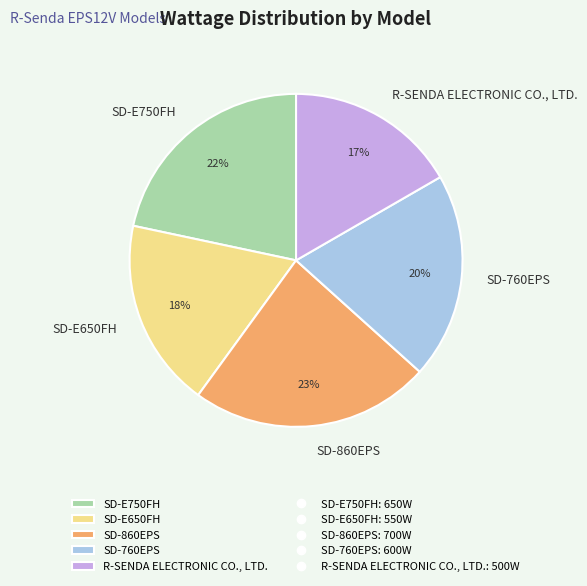

Which category has the biggest portion of the pie?

SD-860EPS